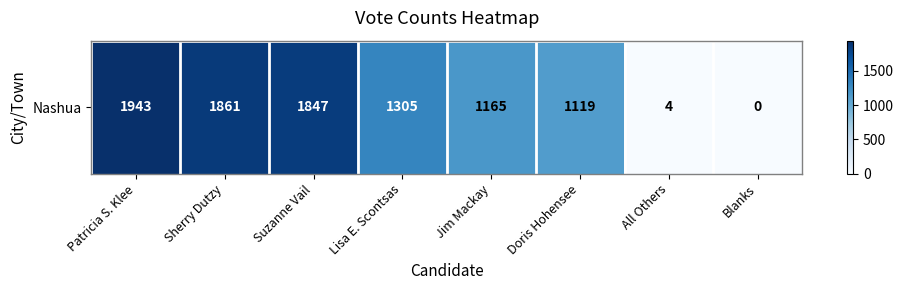

How many data points are less than 1305?

4